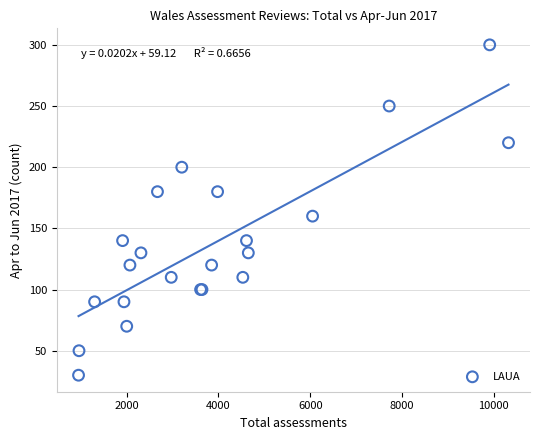

What Y value in the scatter plot is closest to 165?

160